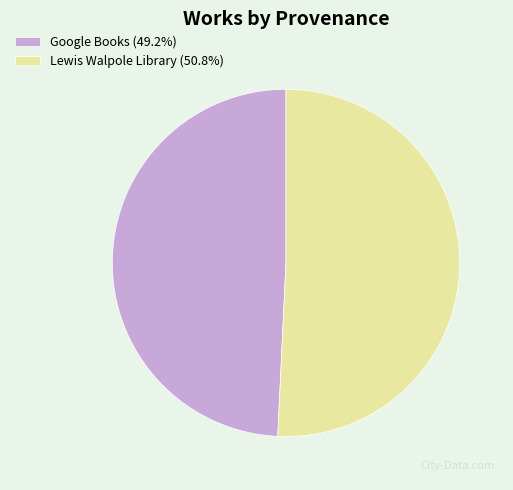

Combined, do Lewis Walpole Library (50.8%) and Google Books (49.2%) account for over 50%?

Yes